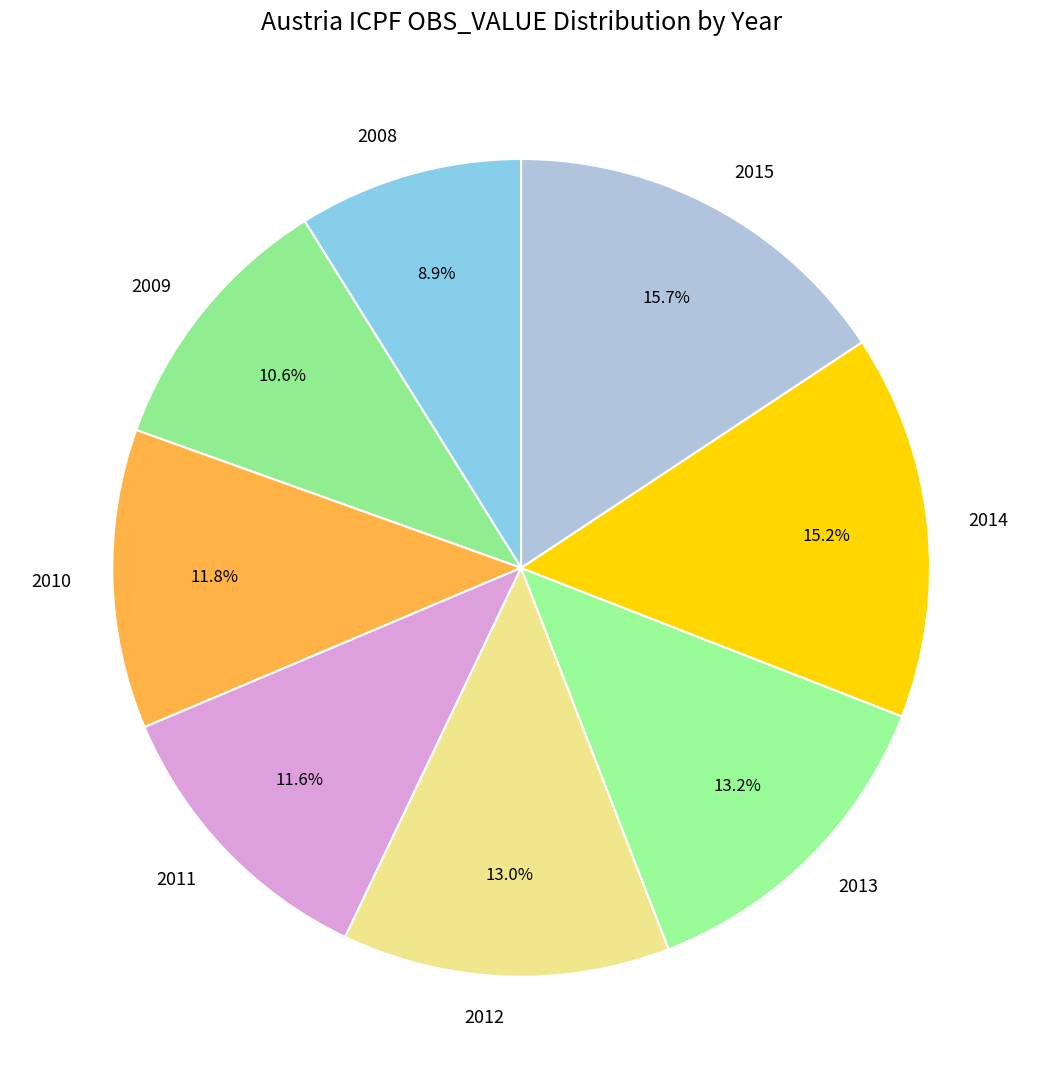

What percentage is the 2013 slice, to the nearest percent?

13%